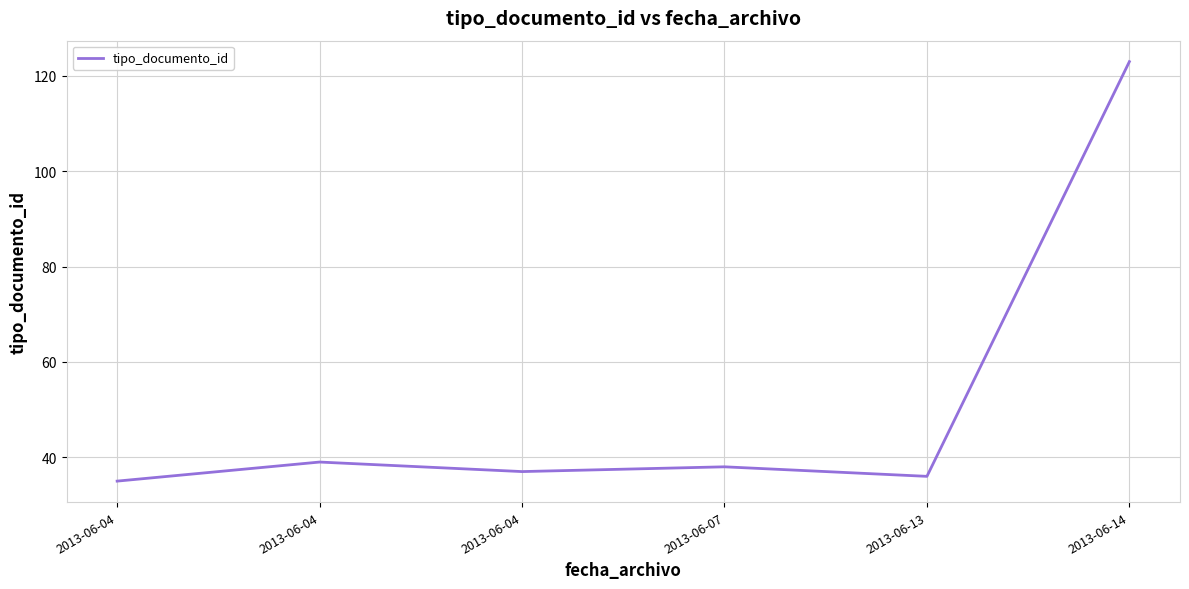

Count the number of data series in this chart.

1